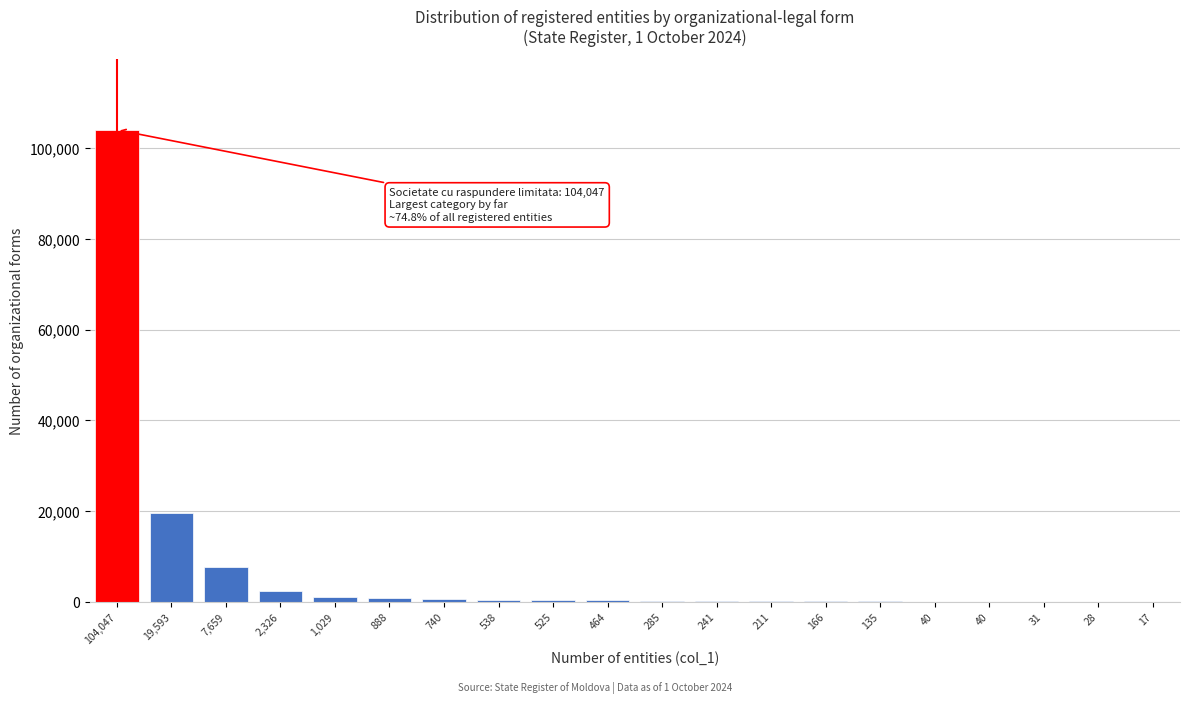

How many series are shown in this chart?

1